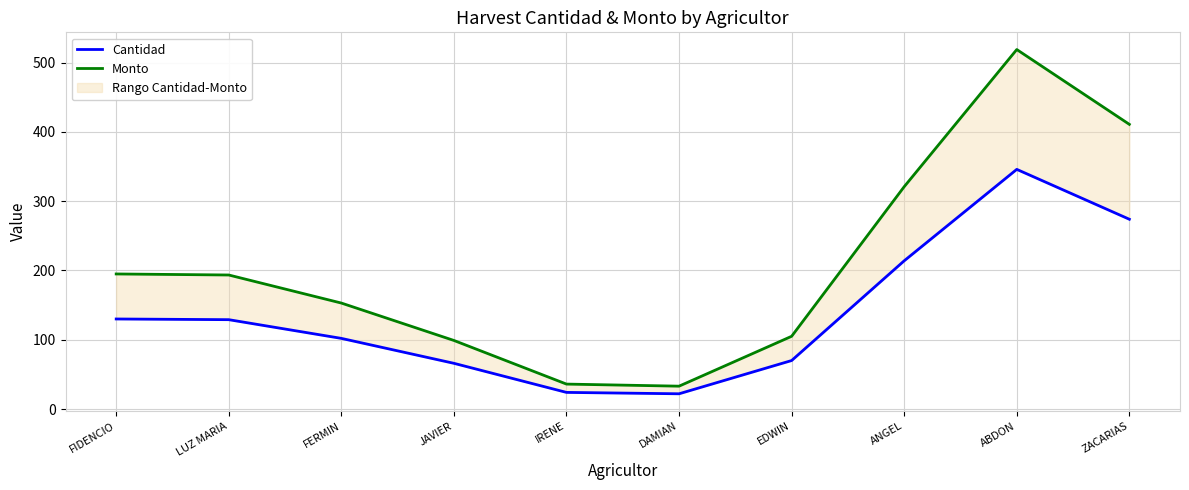

Does the chart display data point markers on the line(s)?

No